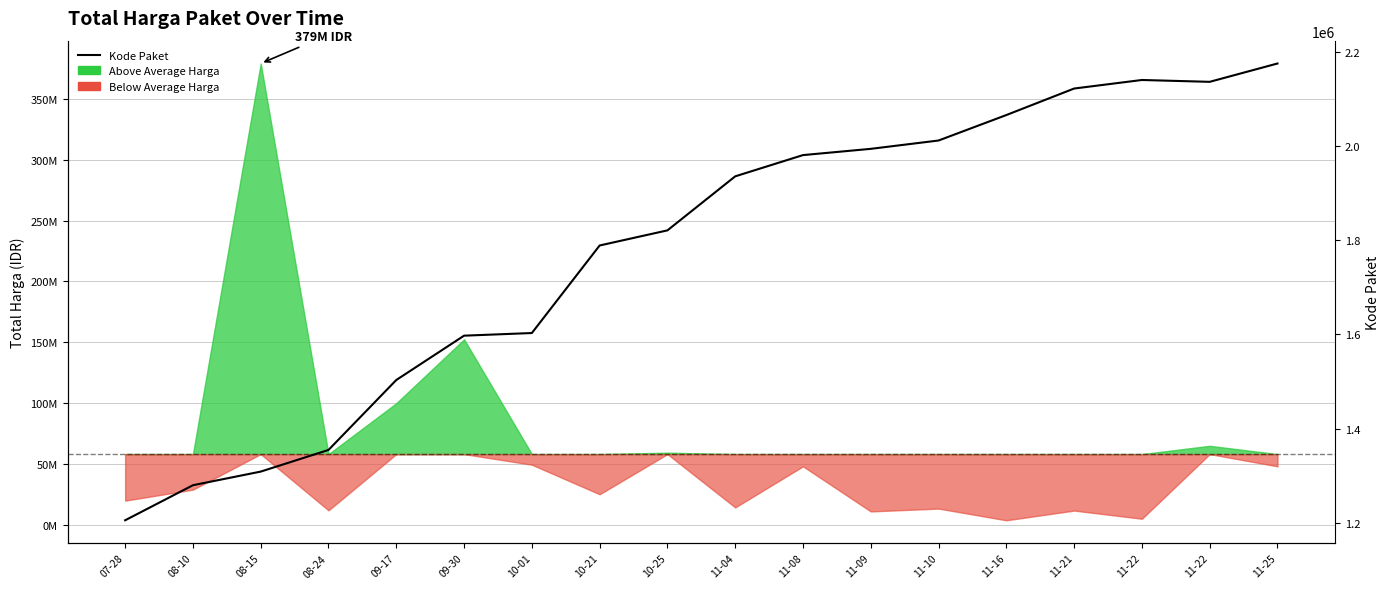

At which category does the chart reach its minimum across all series?

07-28